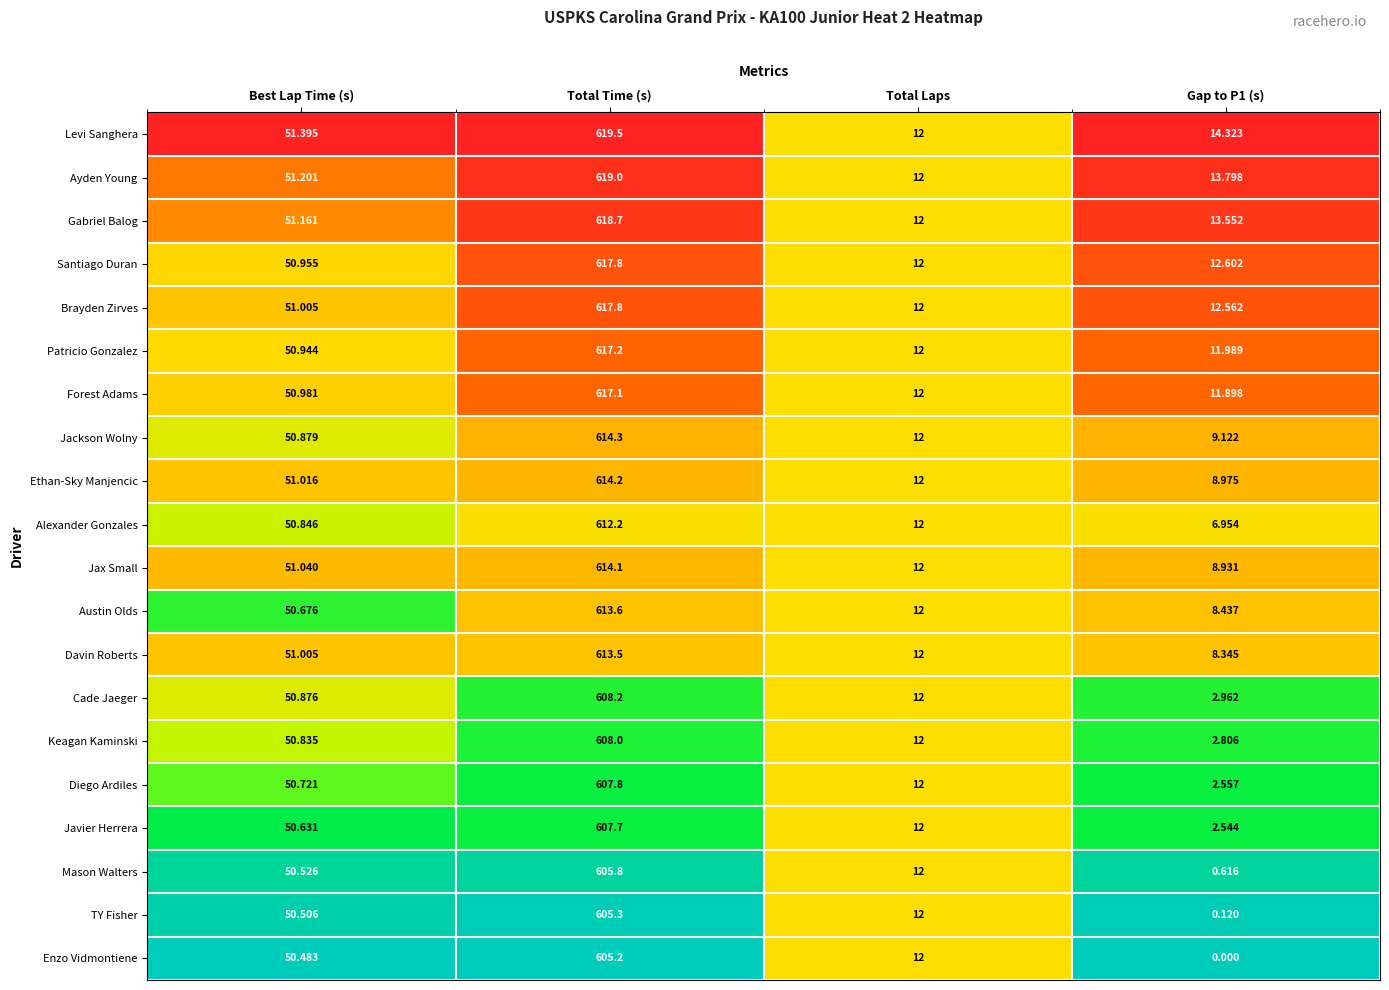

Where is Davin Roberts nearest to the value 310?

Best Lap Time (s)